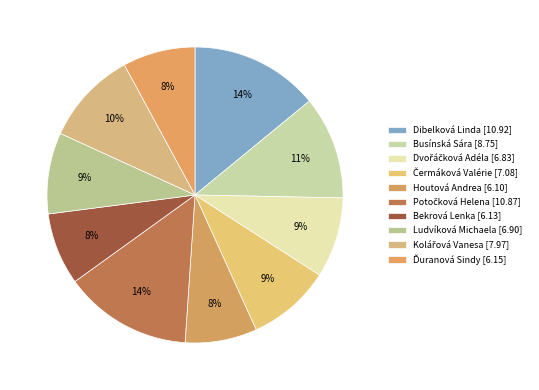

Does Potočková Helena account for over 50% of the chart?

No